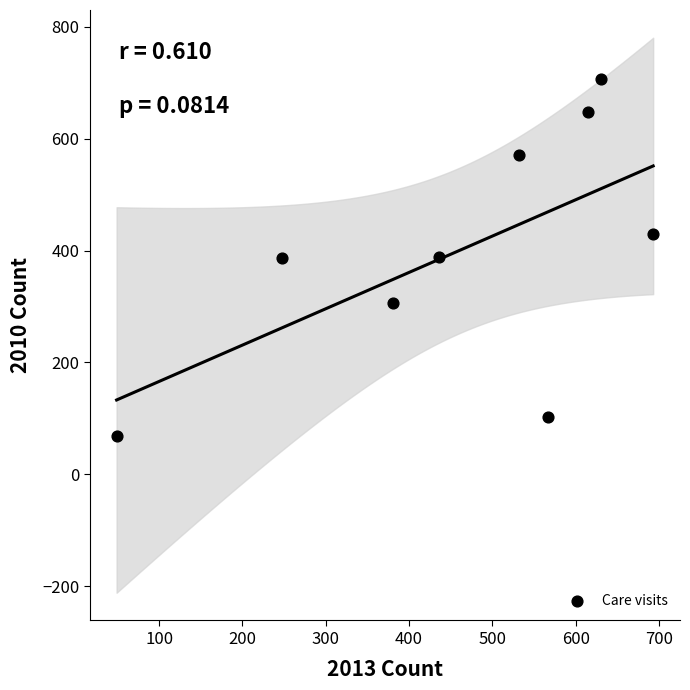

What is the range of Y values (max minus min)?

637